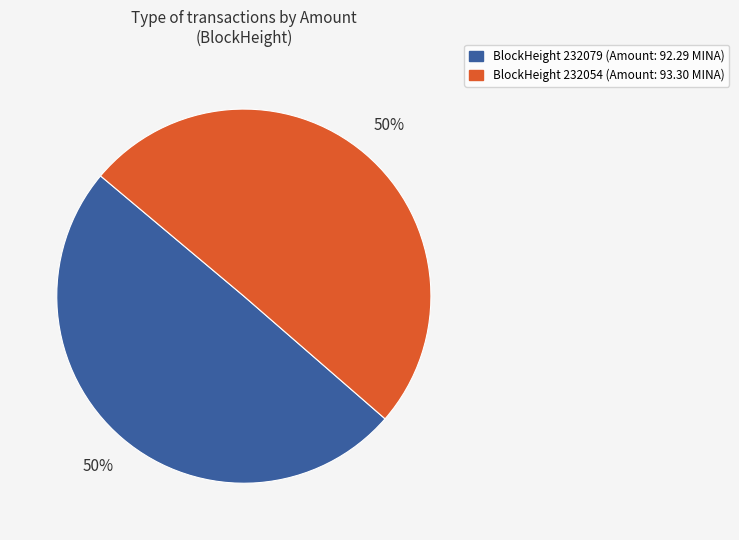

Combined, do BlockHeight 232054 (Amount: 93.30 MINA) and BlockHeight 232079 (Amount: 92.29 MINA) account for over 50%?

Yes